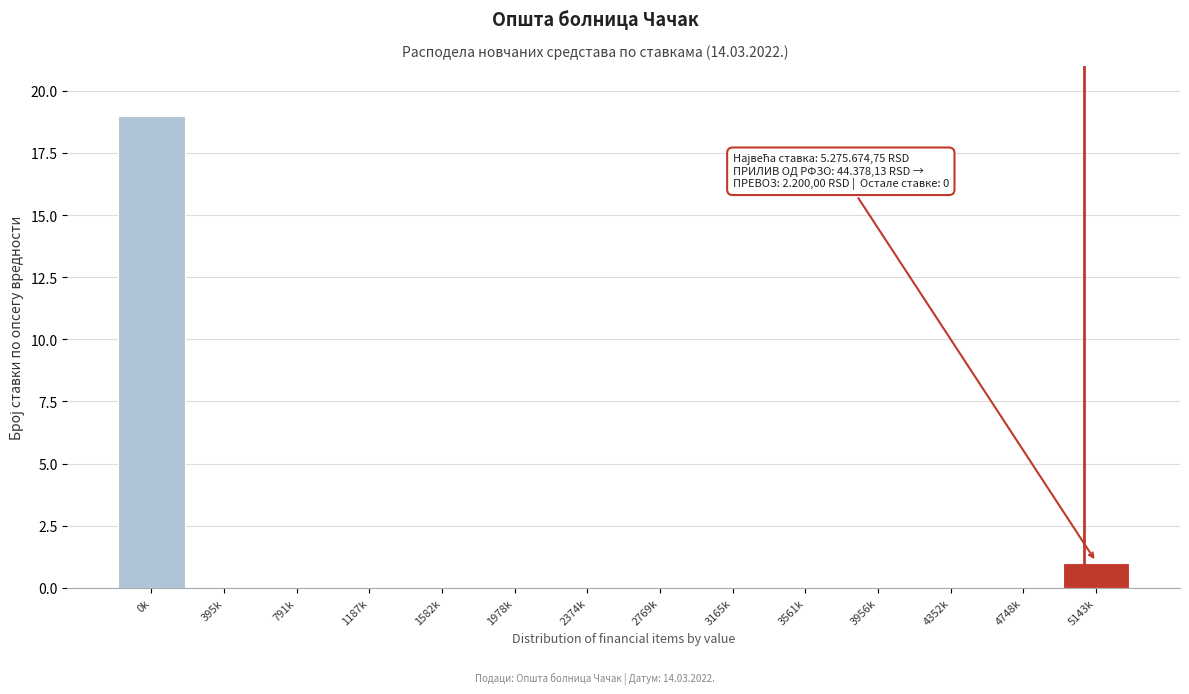

Reading left to right, extract all data points from this chart.

0k=19	395k=0	791k=0	1187k=0	1582k=0	1978k=0	2374k=0	2769k=0	3165k=0	3561k=0	3956k=0	4352k=0	4748k=0	5143k=1